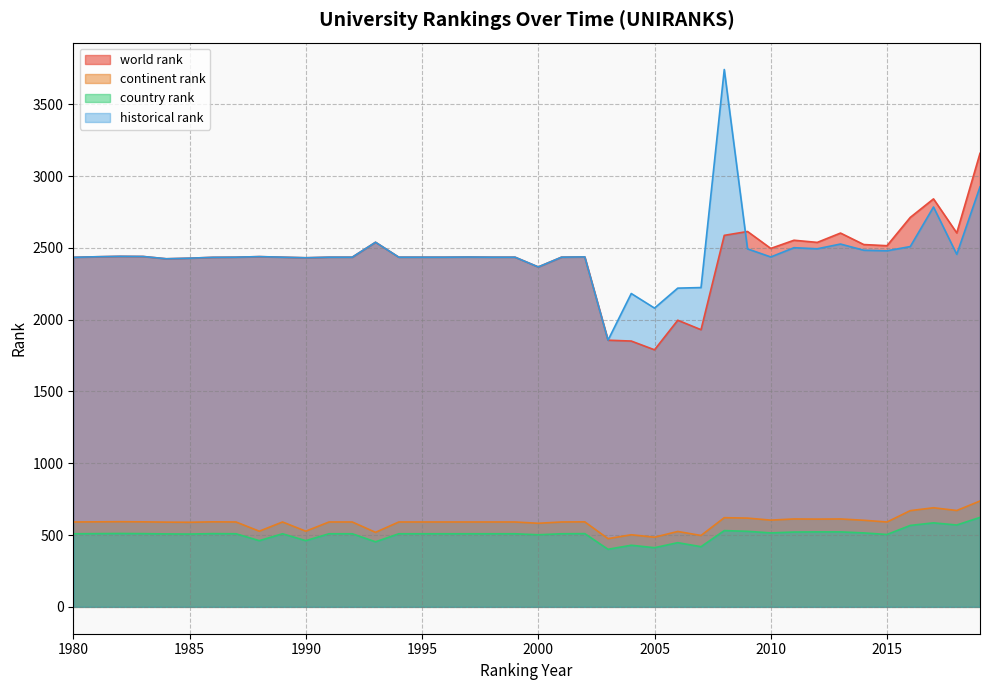

At how many categories does at least one series exceed 2137?

38